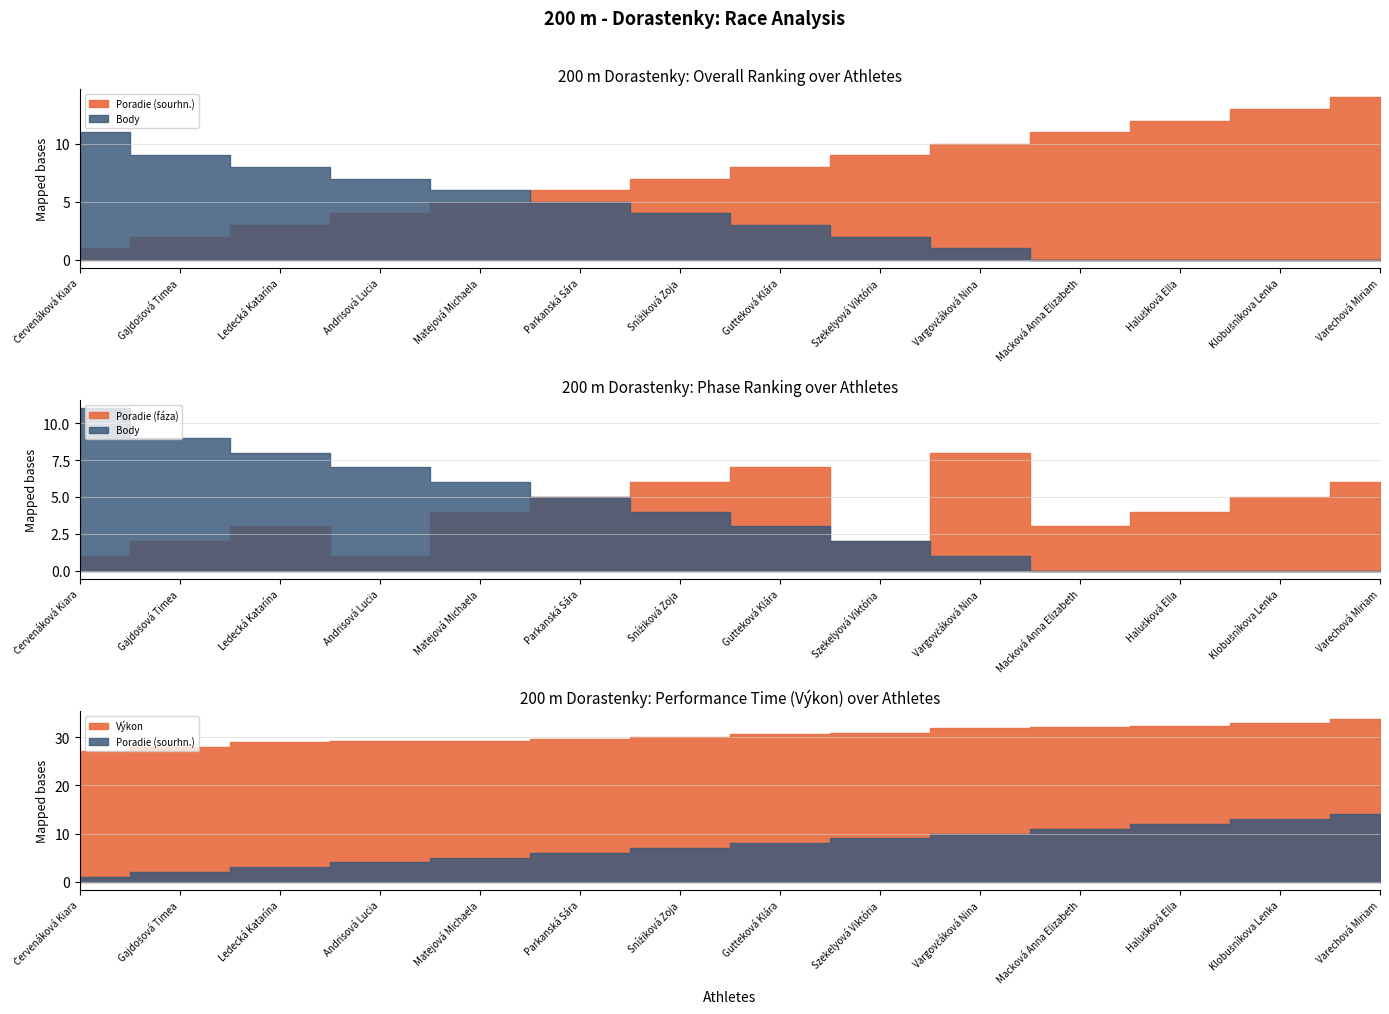

The value of Poradie (fáza) at Parkanská Sára is 2.9. True or false?

False